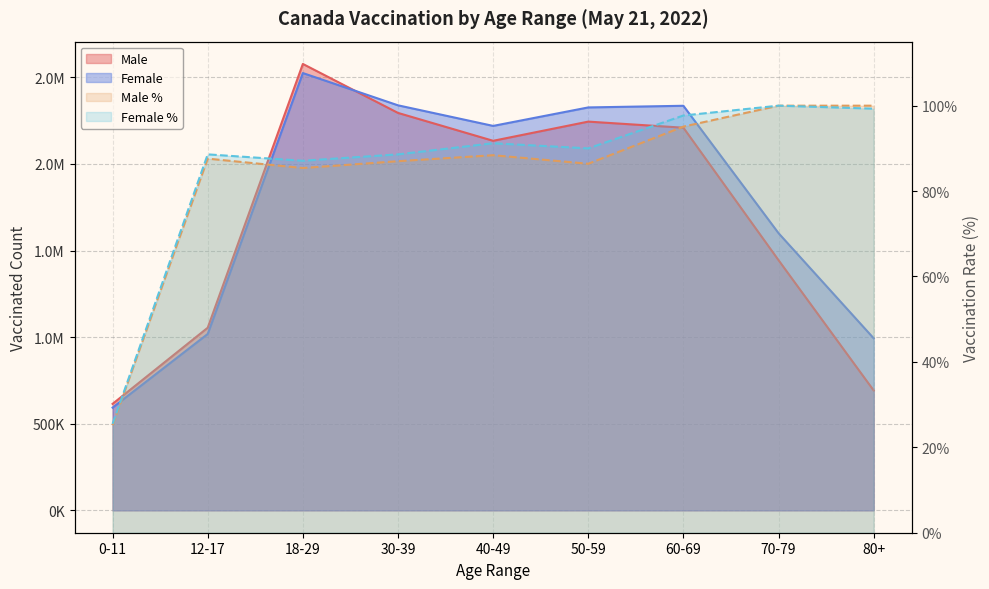

The Female series shows 2326525 at 50-59. True or false?

True